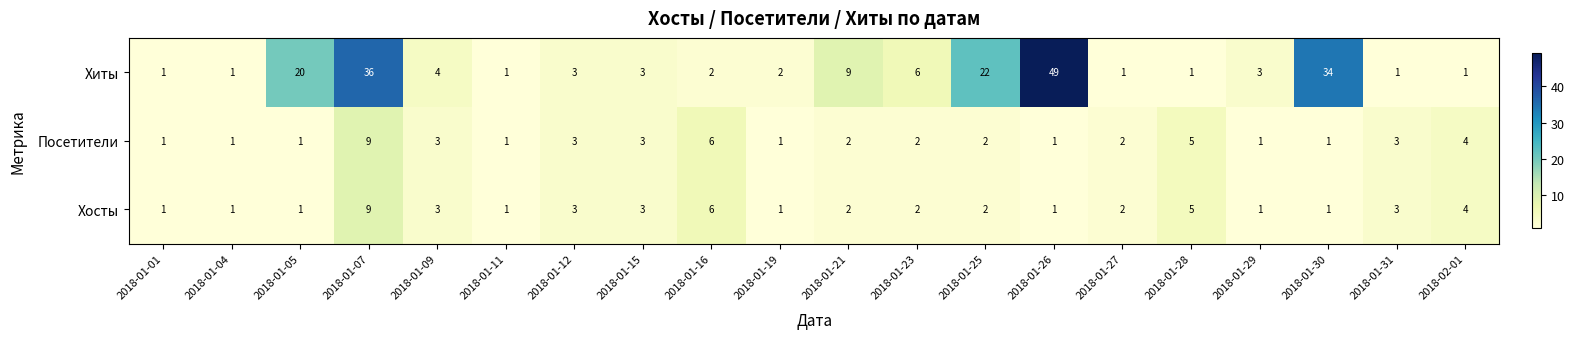

What is the difference between the highest and lowest values at 2018-01-16?

4